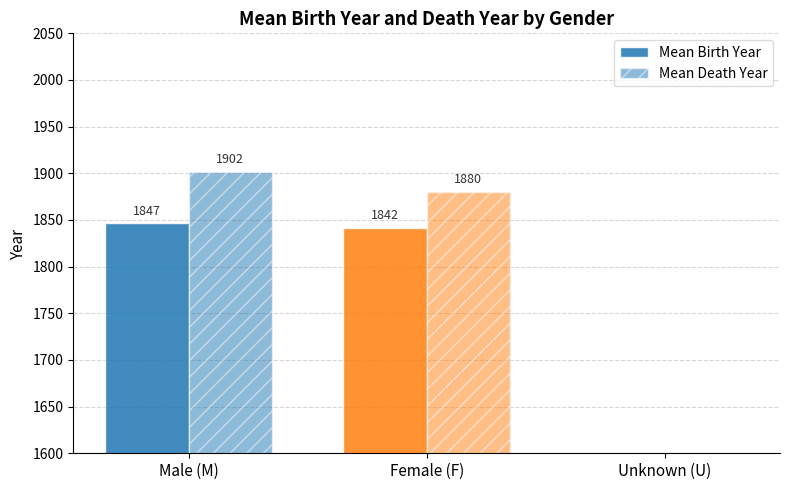

What is the difference between the Mean Death Year values at Female (F) and Male (M)?

21.7